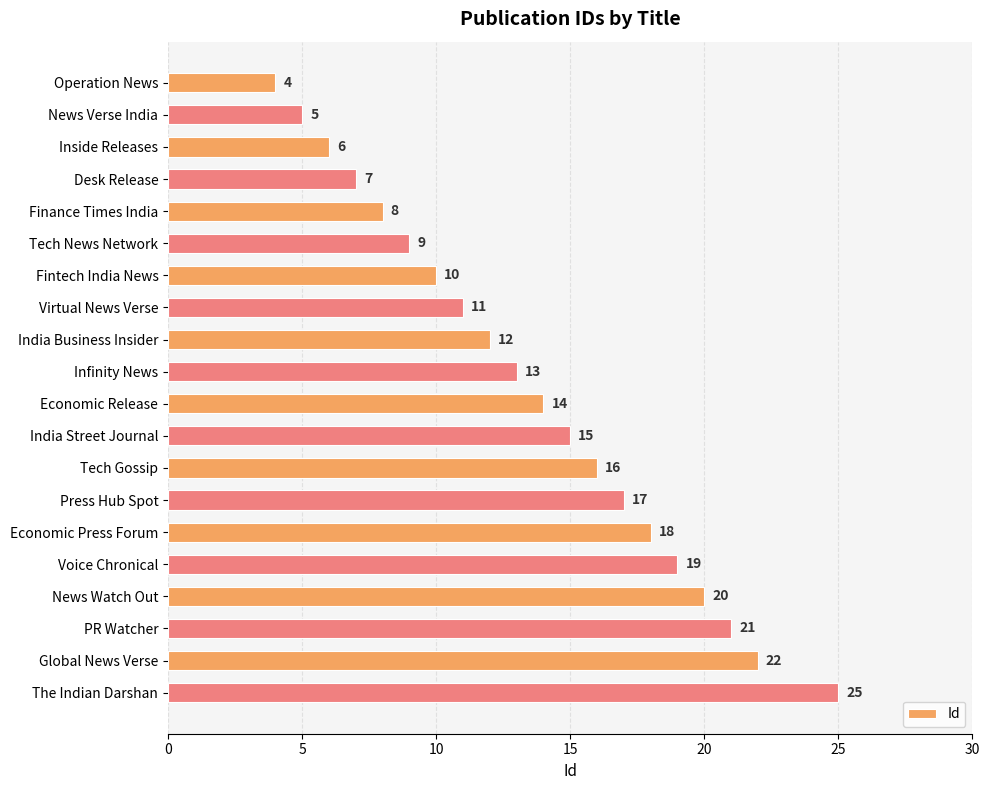

What is the change in value from India Business Insider to News Watch Out?

+8